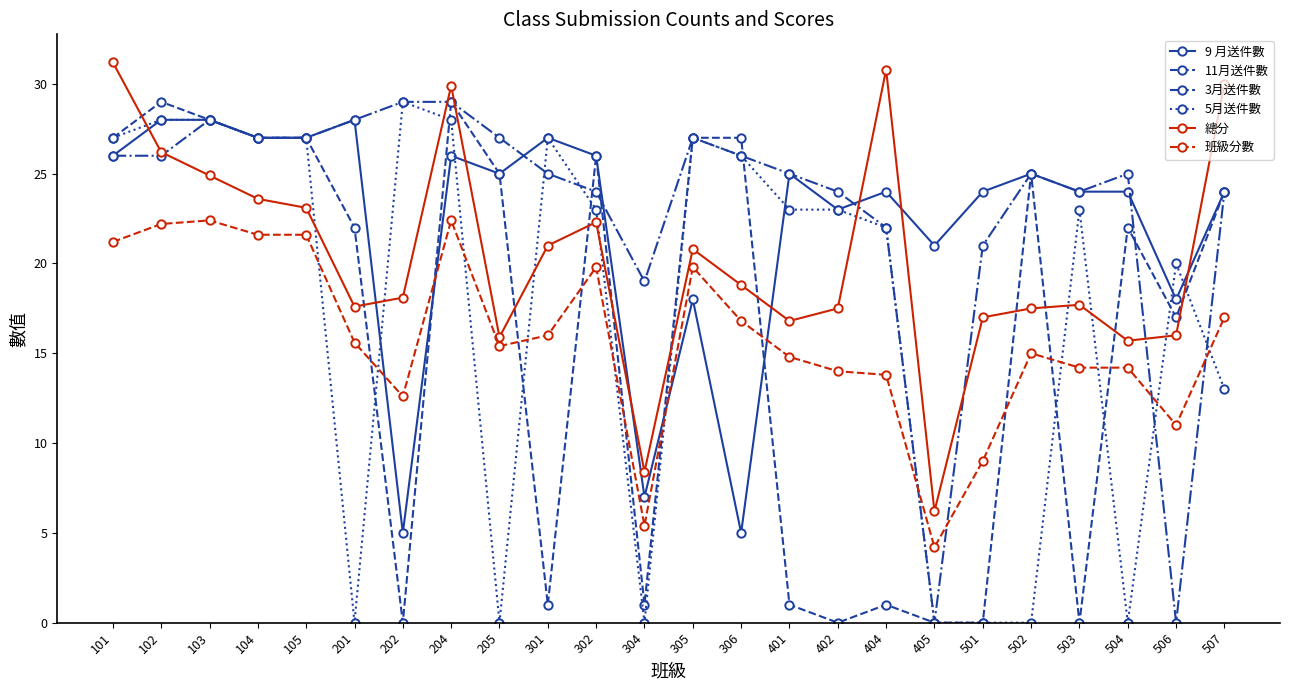

True or false: 5月送件數 and 總分 intersect in this chart.

True